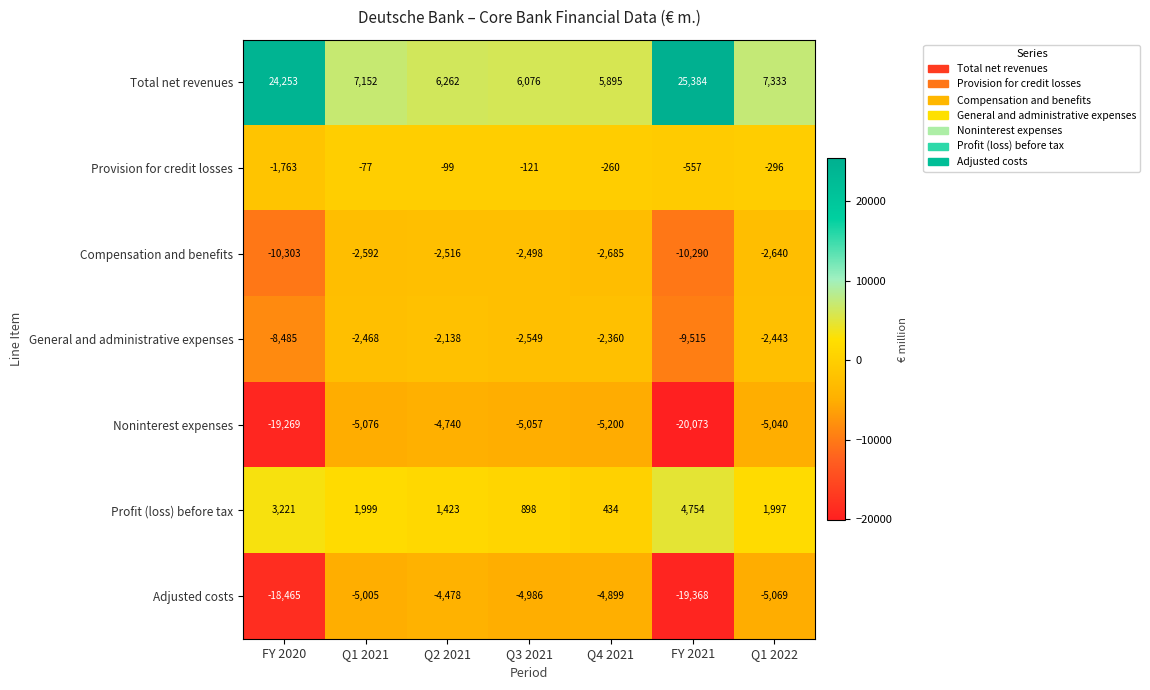

The Provision for credit losses series shows -67 at Q2 2021. True or false?

False